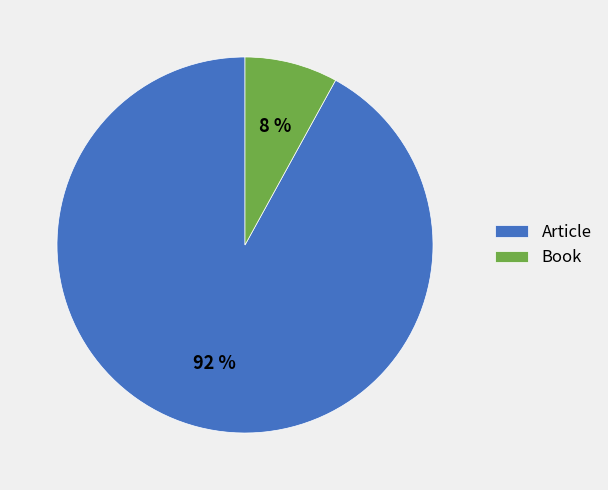

Which slice is the largest?

Article